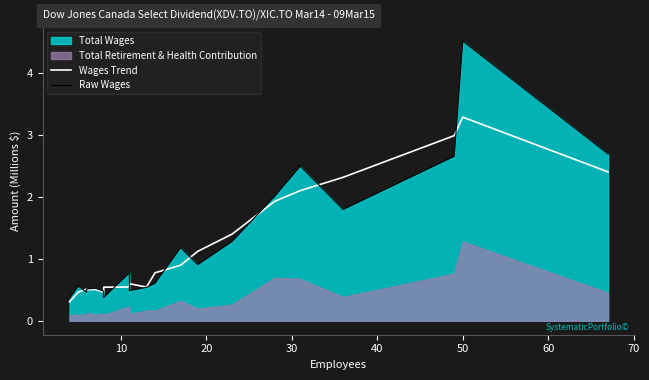

After their last crossing, which series has the higher values: Wages Trend or Raw Wages?

Raw Wages